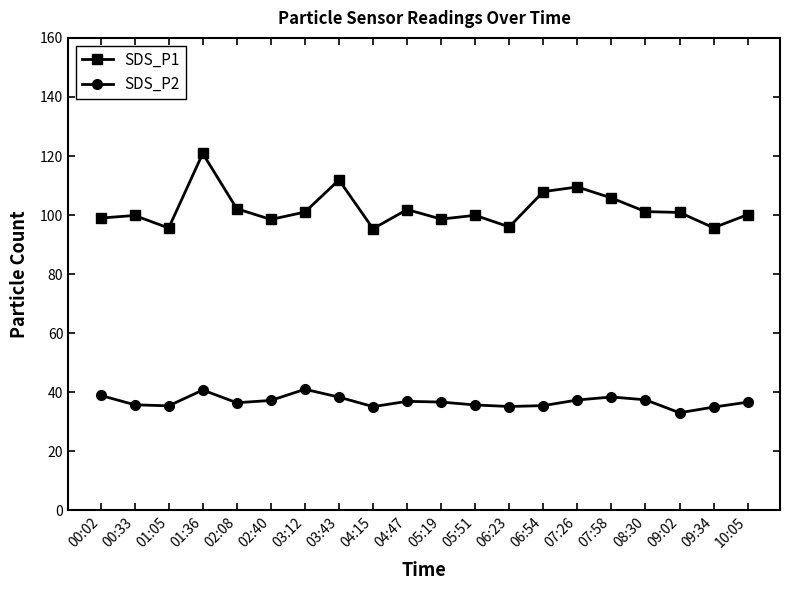

How many lines are shown in the chart?

2